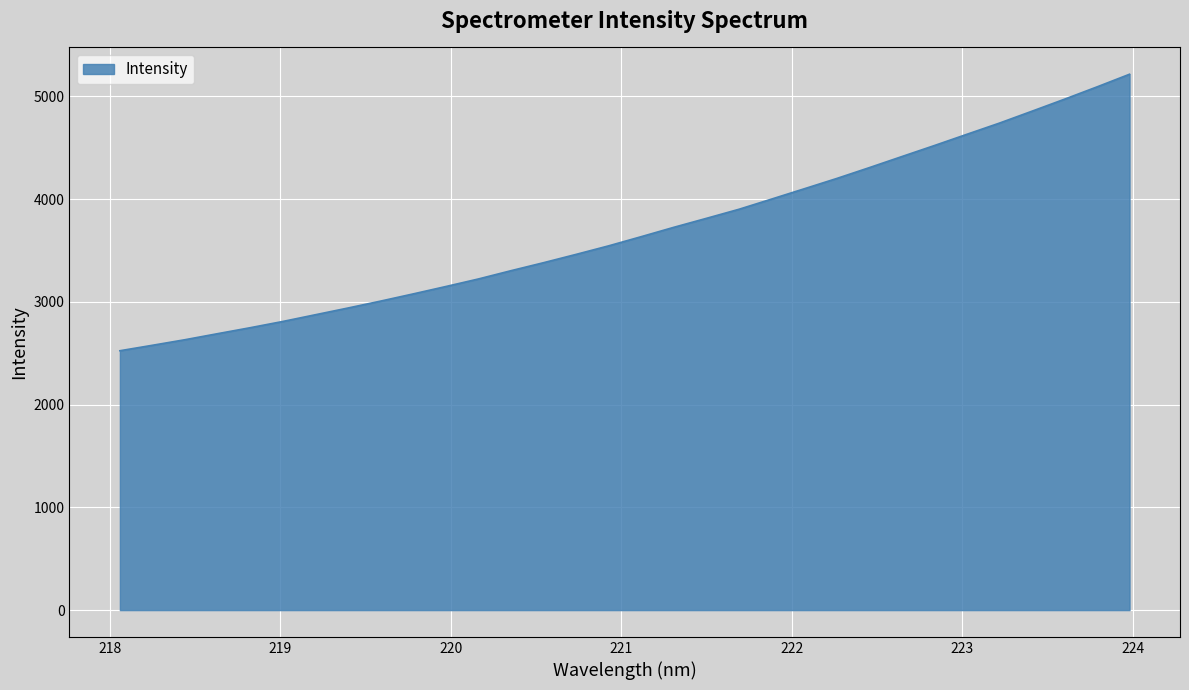

What is the maximum value shown in the chart?

5216.0